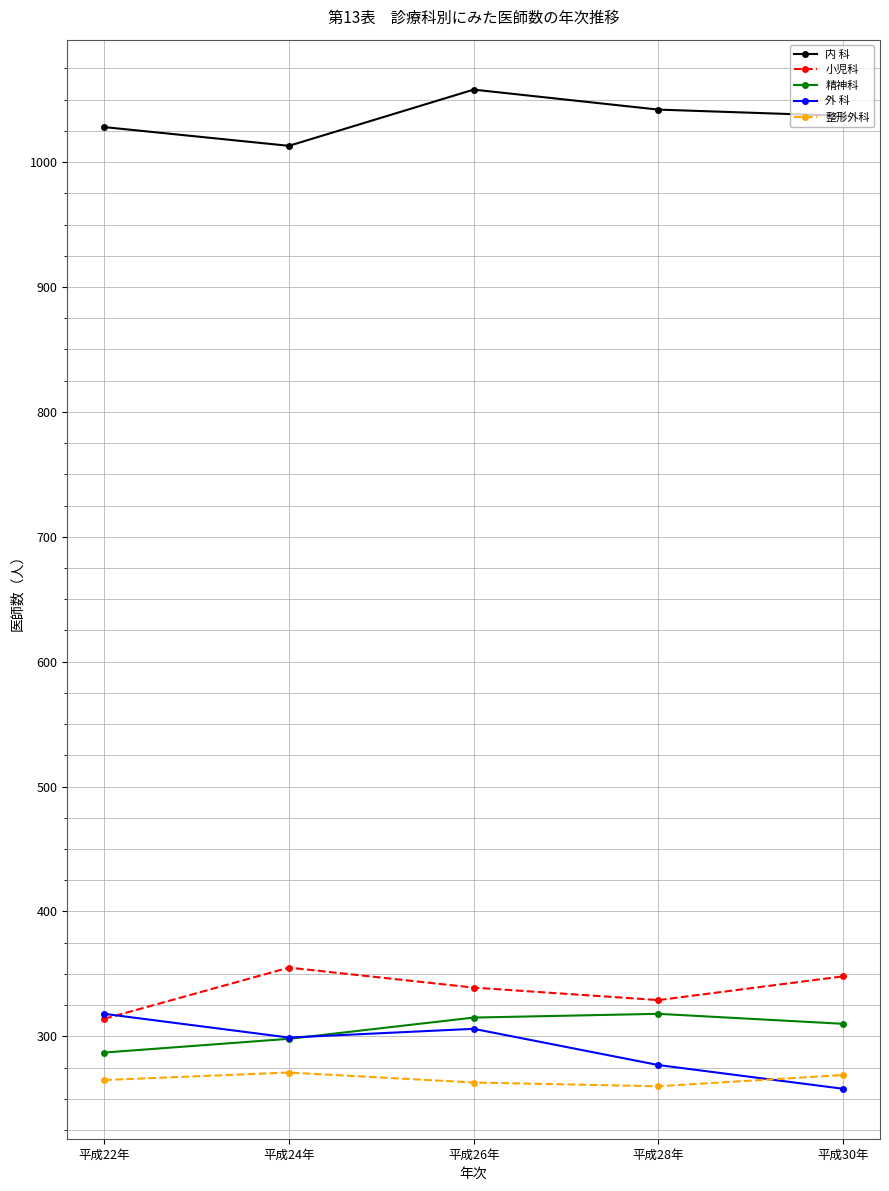

Is this an area chart (filled region under the line)?

No